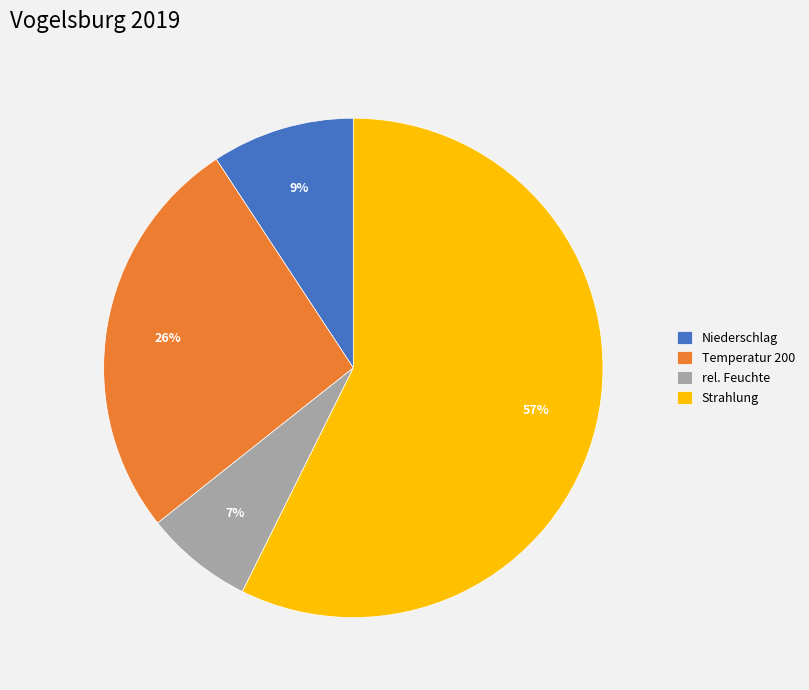

Rank the categories by value from lowest to highest.

rel. Feuchte, Niederschlag, Temperatur 200, Strahlung